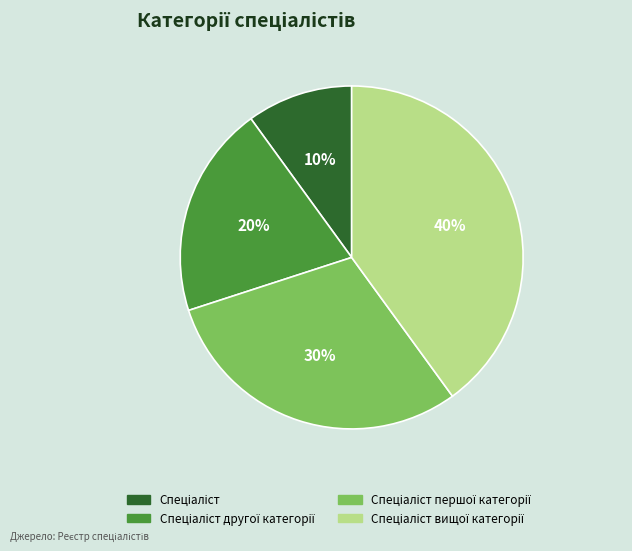

To the nearest percent, what is the difference between the largest and smallest slice percentages?

30%